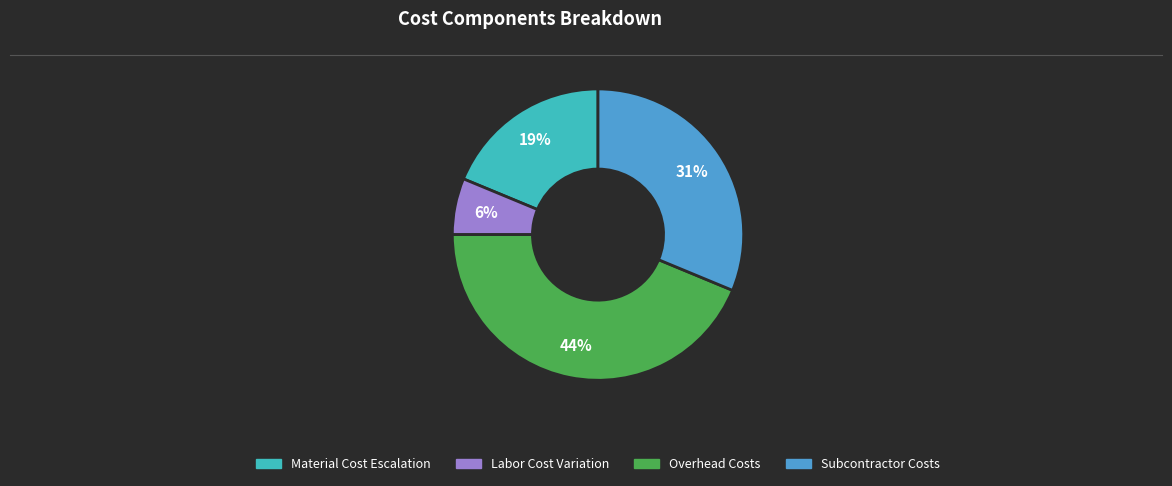

How many segments does this pie chart have?

4